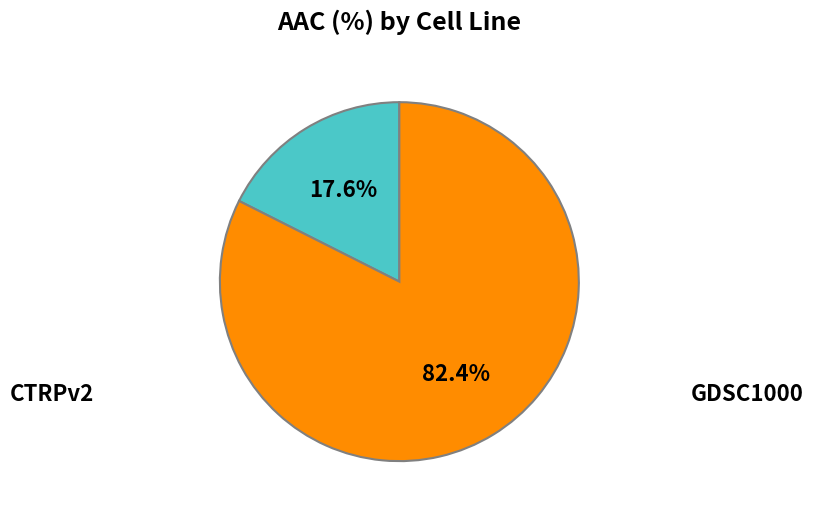

Does any single category account for the majority?

Yes